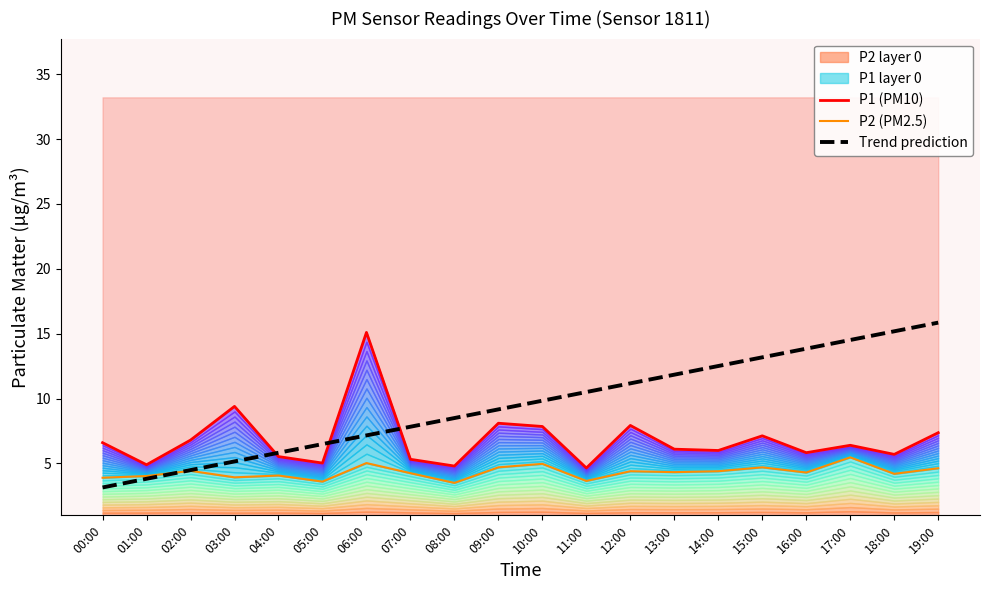

At which label does P2 (PM2.5) reach its minimum?

08:00